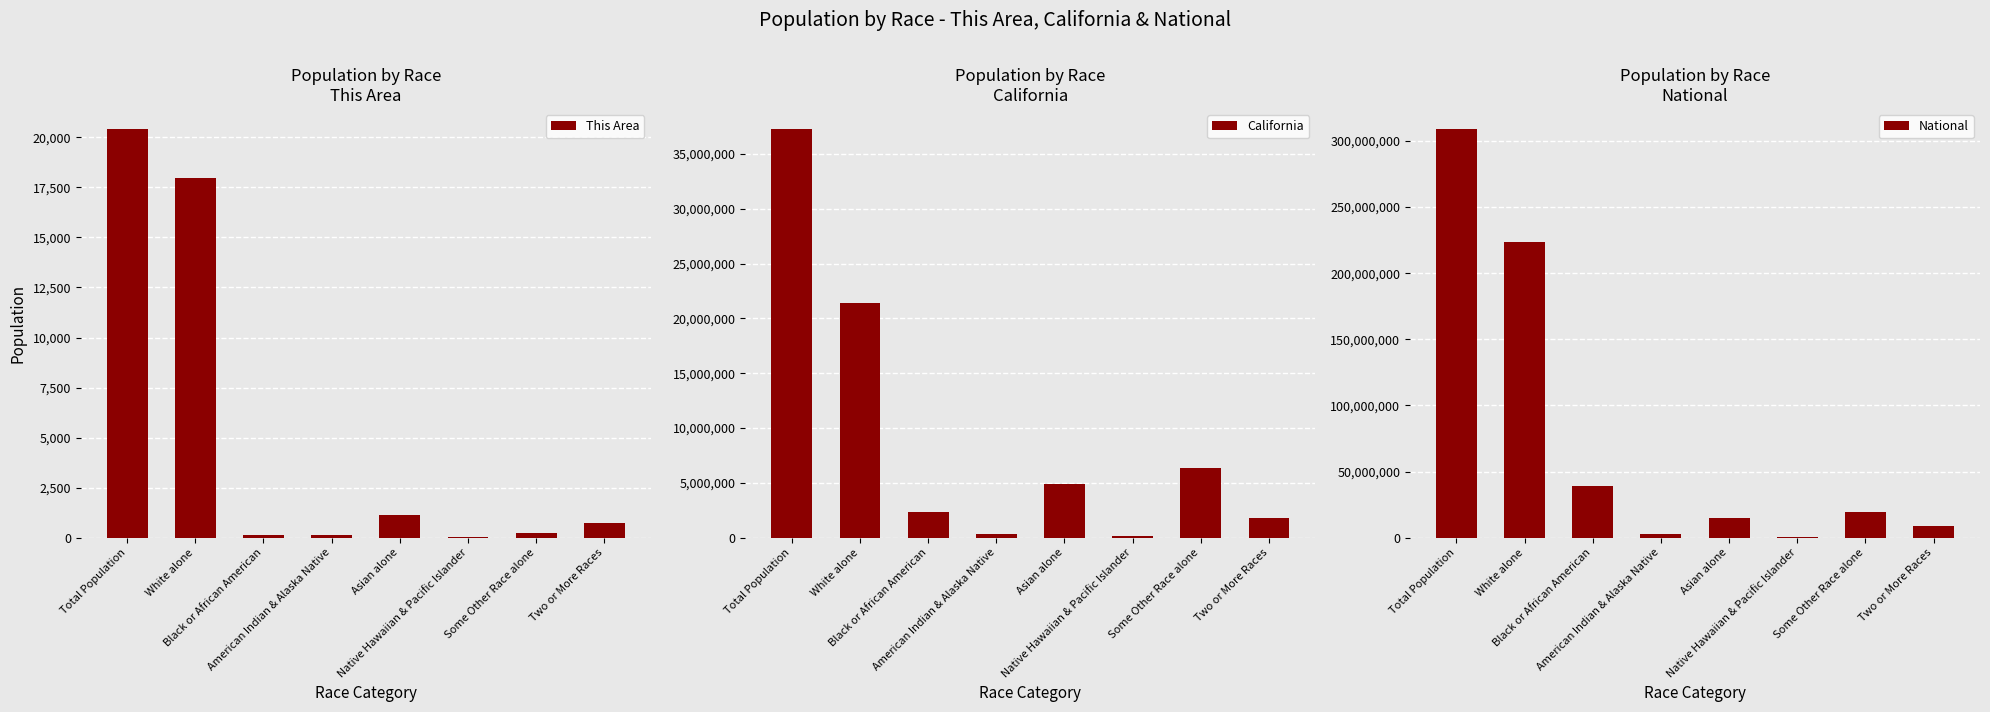

At which label is National closest to 154642775?

White alone